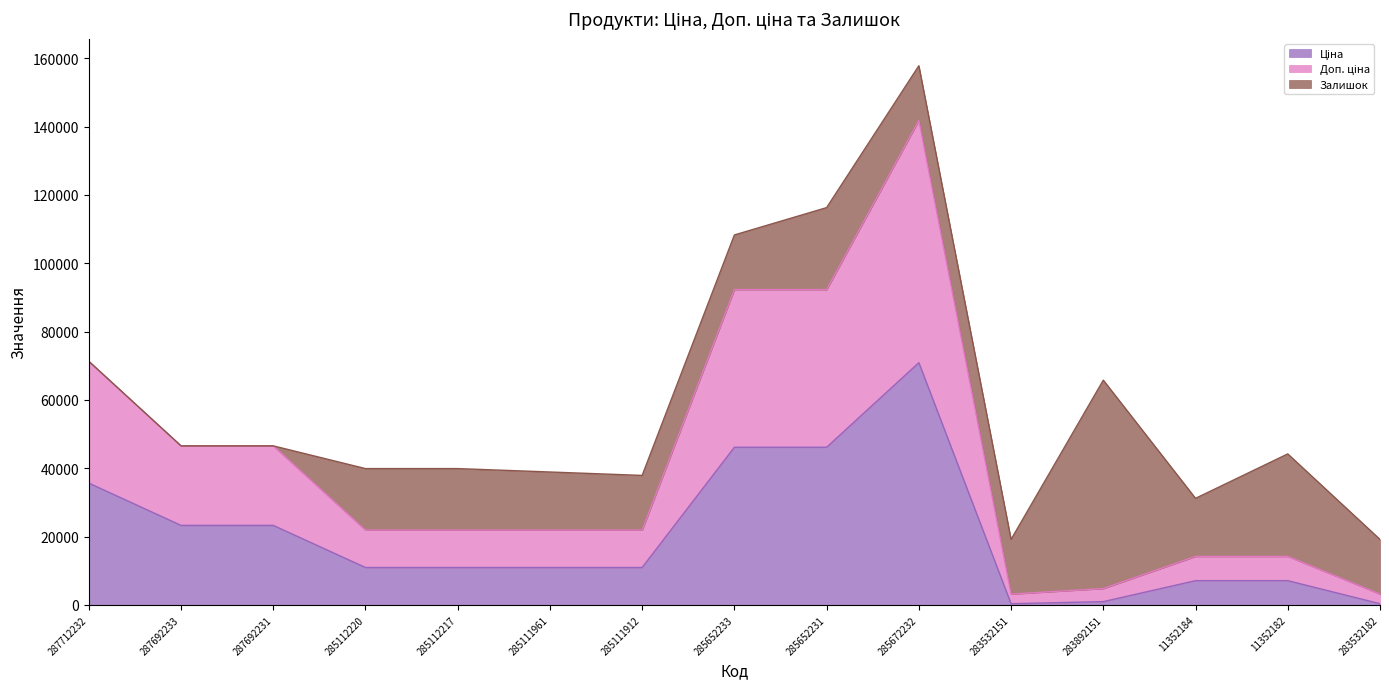

At which category is the sum across all series the highest?

285672232